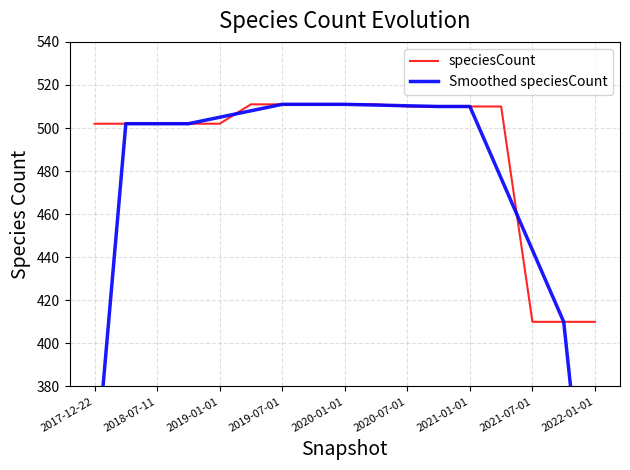

Is it true that speciesCount equals 804.7 at 2022-01-01?

False